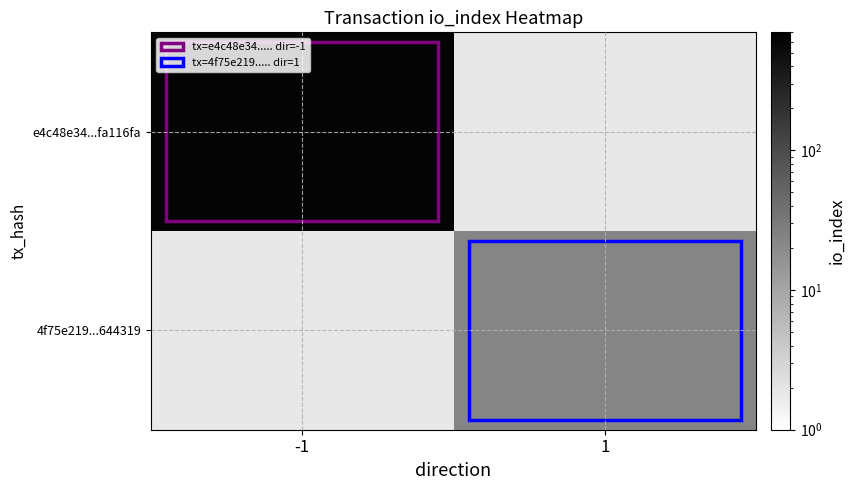

Is the value of 4f75e219...644319 at -1 greater than the value of e4c48e34...fa116fa at 1?

No